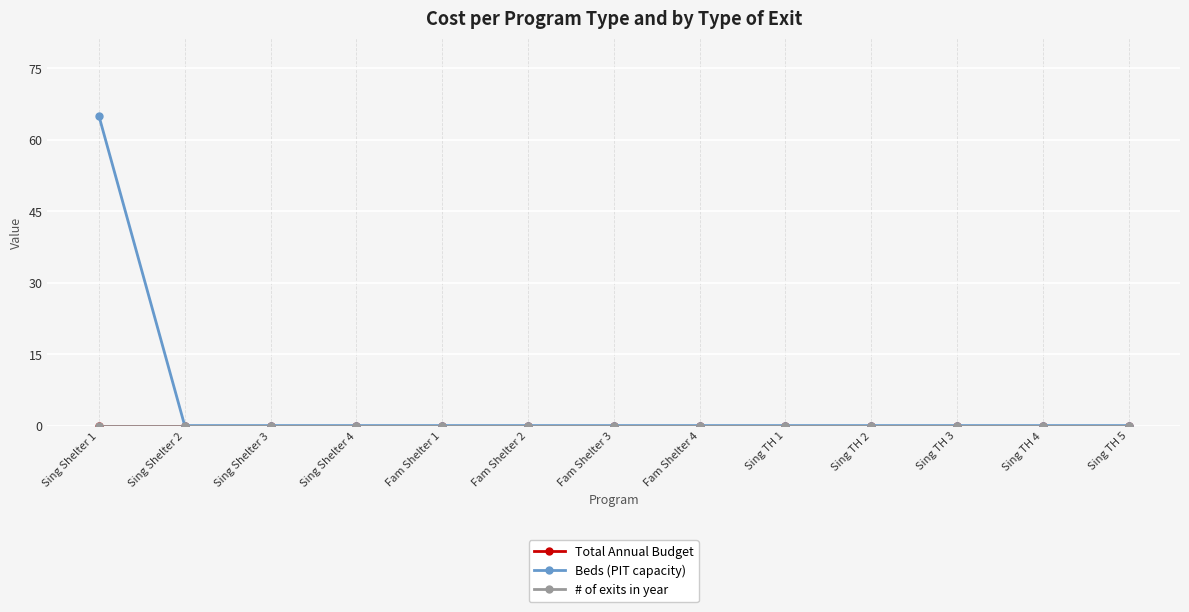

True or false: Beds (PIT capacity) and Total Annual Budget cross at least once.

False